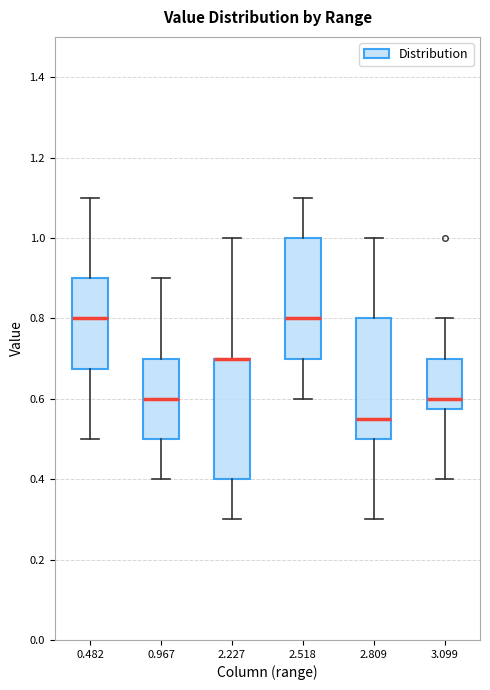

Where does the lower whisker of the box at x = 2.227 end on the y-axis? The values are not printed on the chart, so give them approximately, as read against the axis.

0.30